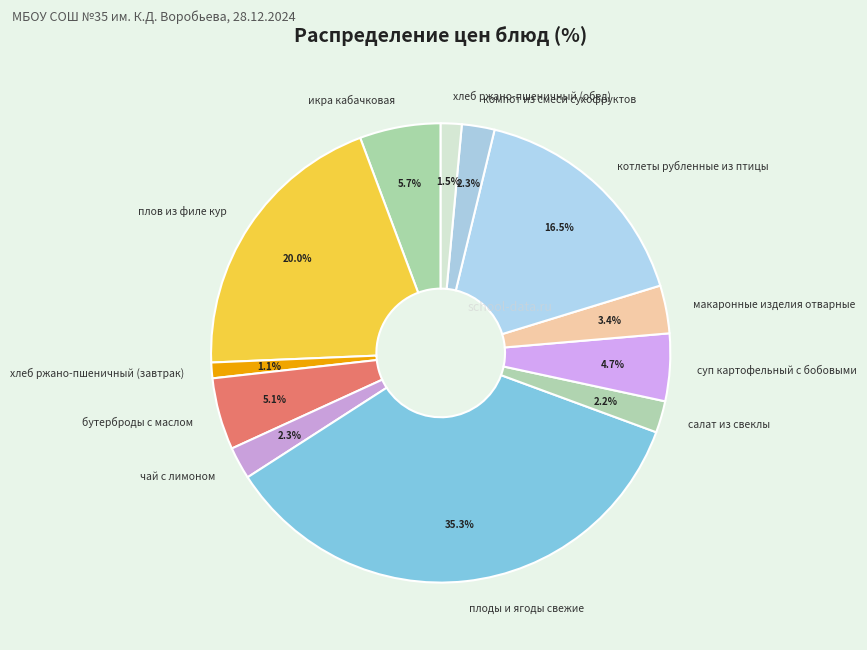

Which has a higher value, котлеты рубленные из птицы or бутерброды с маслом?

котлеты рубленные из птицы